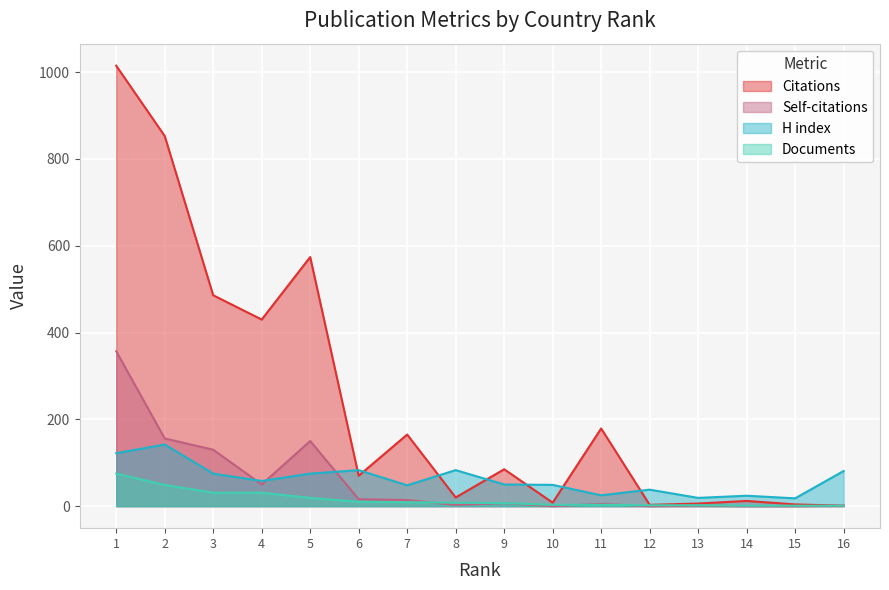

Does the chart display data point markers on the line(s)?

No